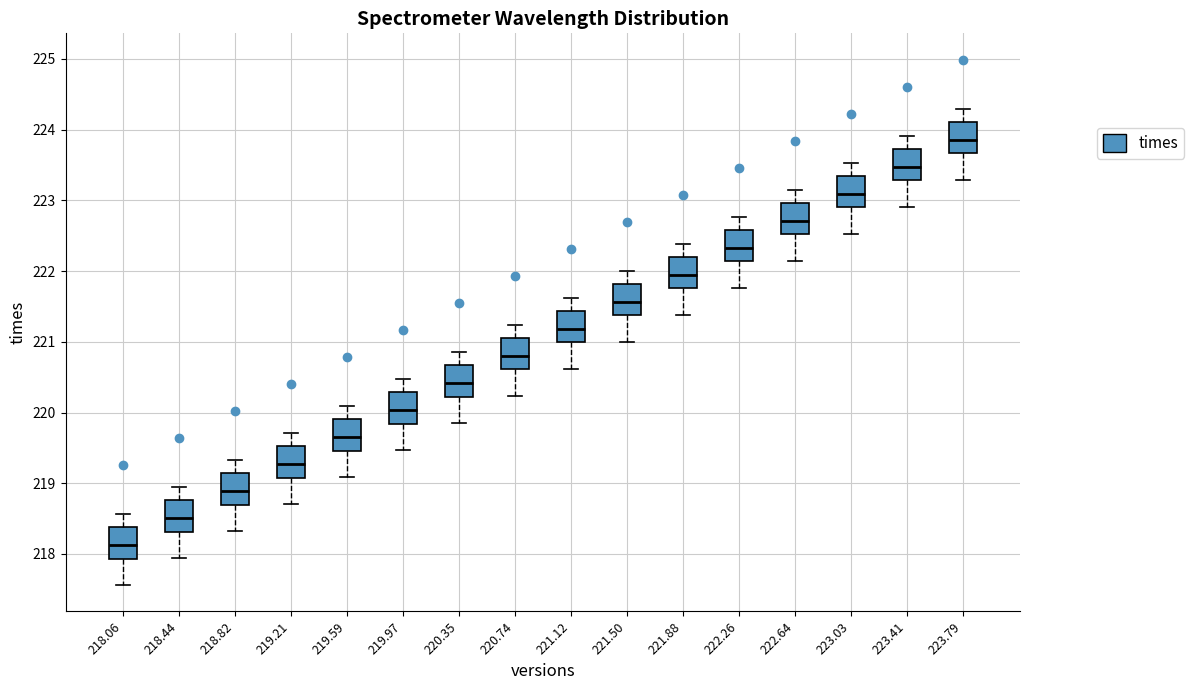

Reading left to right, read every box against the y-axis: the position of its median line, the range the box covers, and the ends of its whiskers. The values are not printed on the chart, so give them approximately, as read against the axis.

218.06: median 218.1, box 217.9 to 218.4, whiskers 217.6 to 218.6
218.44: median 218.5, box 218.3 to 218.8, whiskers 217.9 to 218.9
218.82: median 218.9, box 218.7 to 219.1, whiskers 218.3 to 219.3
219.21: median 219.3, box 219.1 to 219.5, whiskers 218.7 to 219.7
219.59: median 219.7, box 219.5 to 219.9, whiskers 219.1 to 220.1
219.97: median 220.0, box 219.8 to 220.3, whiskers 219.5 to 220.5
220.35: median 220.4, box 220.2 to 220.7, whiskers 219.9 to 220.9
220.74: median 220.8, box 220.6 to 221.1, whiskers 220.2 to 221.2
221.12: median 221.2, box 221.0 to 221.4, whiskers 220.6 to 221.6
221.50: median 221.6, box 221.4 to 221.8, whiskers 221.0 to 222.0
221.88: median 221.9, box 221.8 to 222.2, whiskers 221.4 to 222.4
222.26: median 222.3, box 222.1 to 222.6, whiskers 221.8 to 222.8
222.64: median 222.7, box 222.5 to 223.0, whiskers 222.1 to 223.1
223.03: median 223.1, box 222.9 to 223.3, whiskers 222.5 to 223.5
223.41: median 223.5, box 223.3 to 223.7, whiskers 222.9 to 223.9
223.79: median 223.9, box 223.7 to 224.1, whiskers 223.3 to 224.3